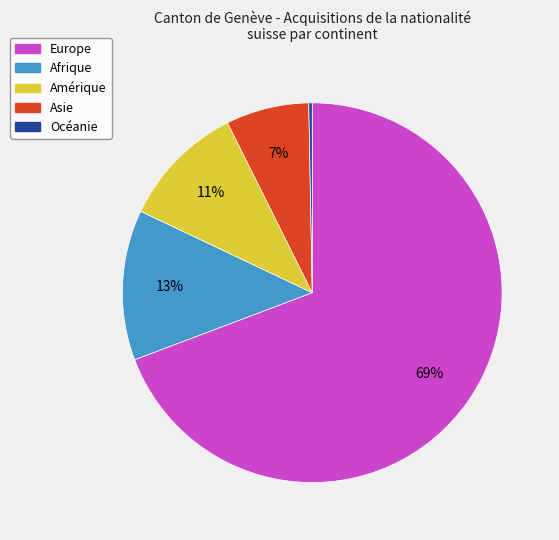

The Afrique slice represents 3% of the pie. True or false?

False